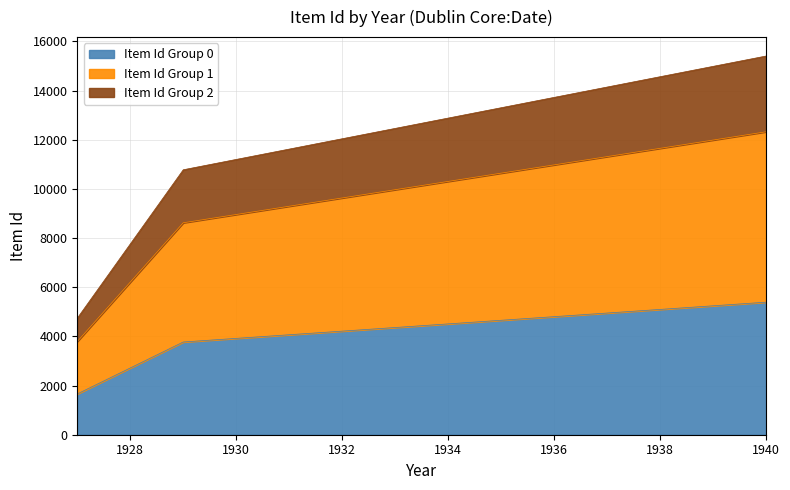

Reading right to left, transcribe all the data shown in this chart.

15405	10778	4740